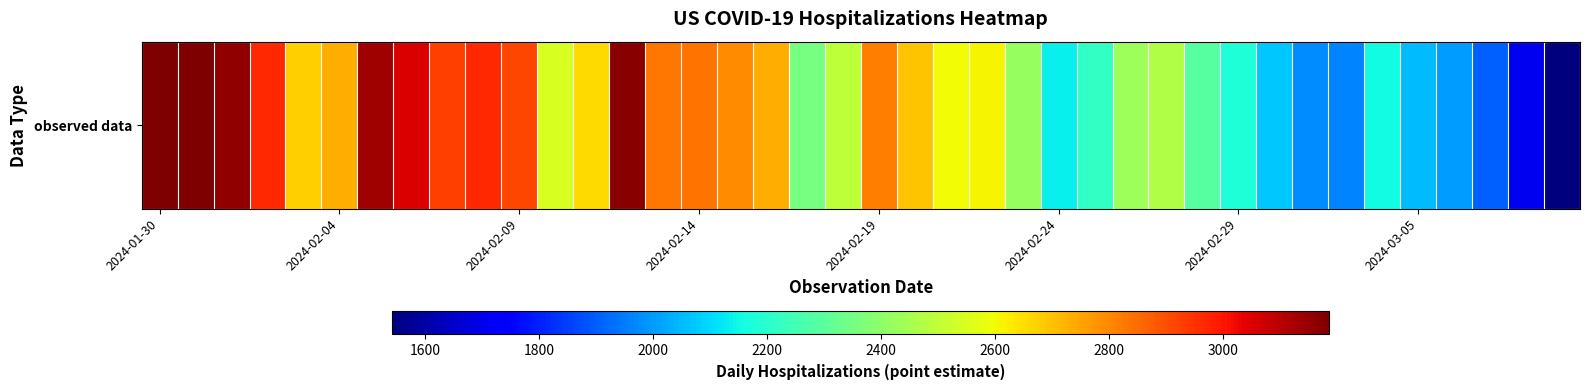

Which has a higher value, 13 or 21?

13